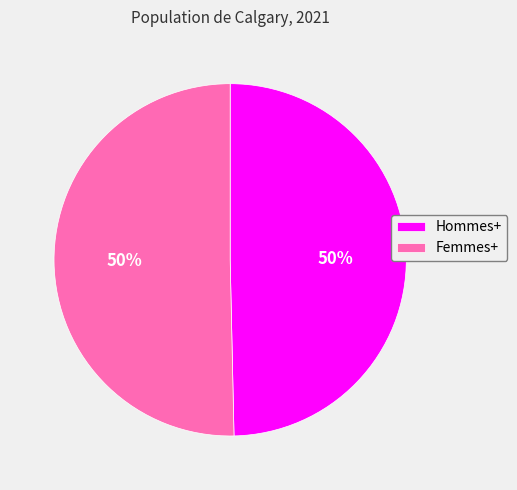

To the nearest percent, what percentage of the pie is Hommes+?

50%